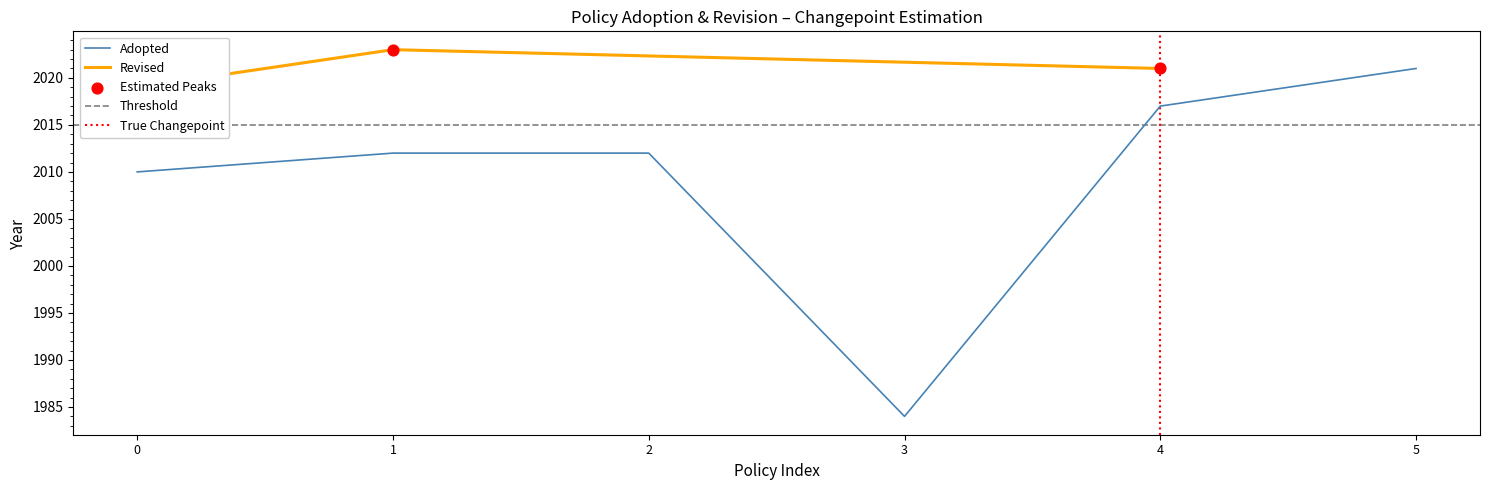

True or false: Adopted has a value of 2021 at 5.

True